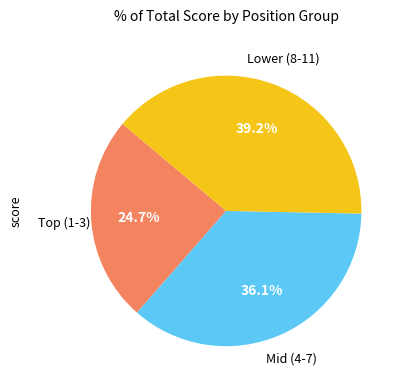

Is there a majority slice in this chart?

No